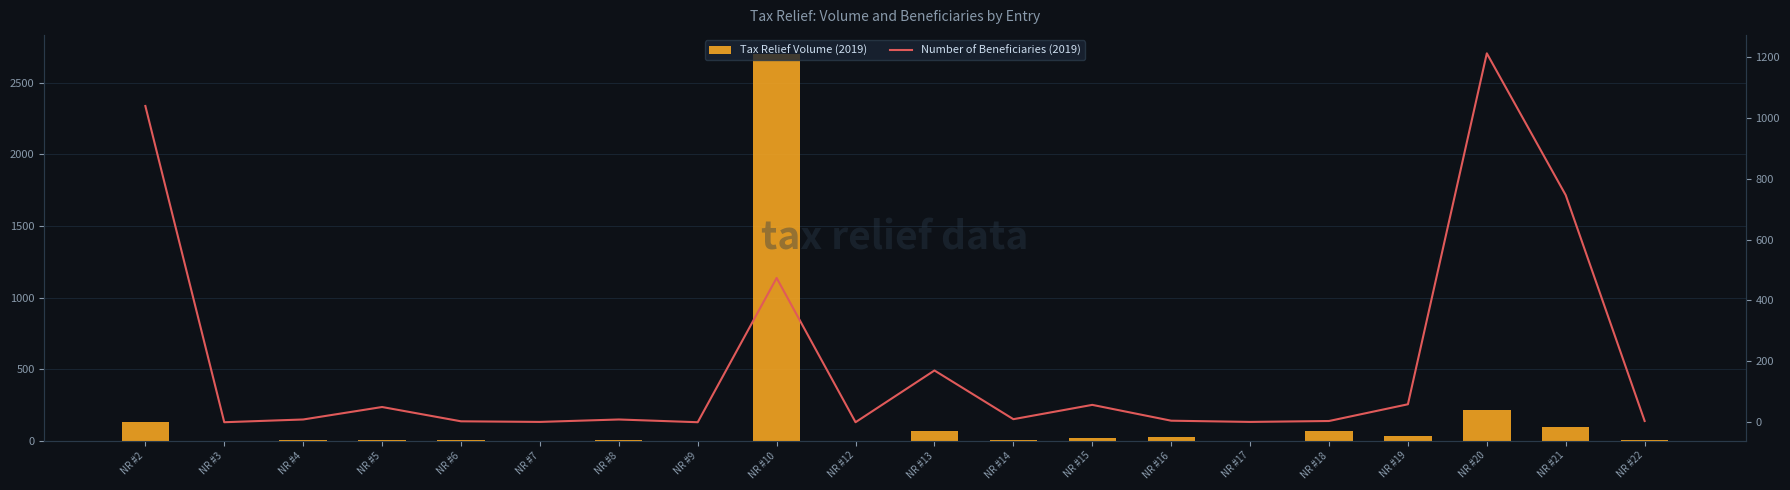

What is the spread (max minus min) of values at NR #7?

0.6